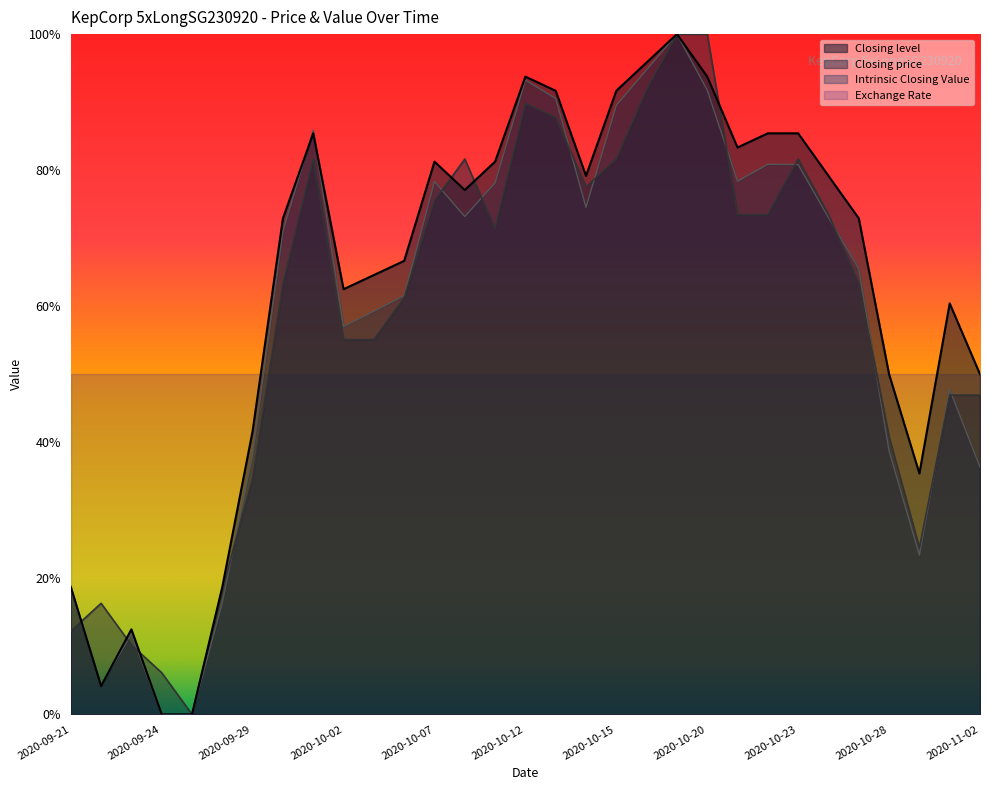

At which label does Intrinsic Closing Value reach its minimum?

2020-09-24